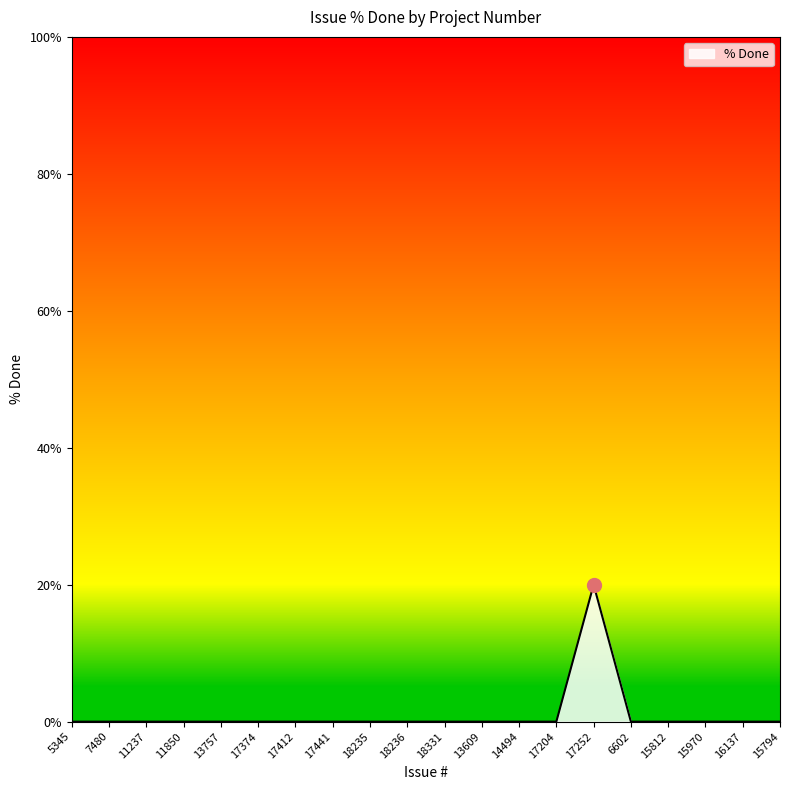

What is the sum of all values?

20